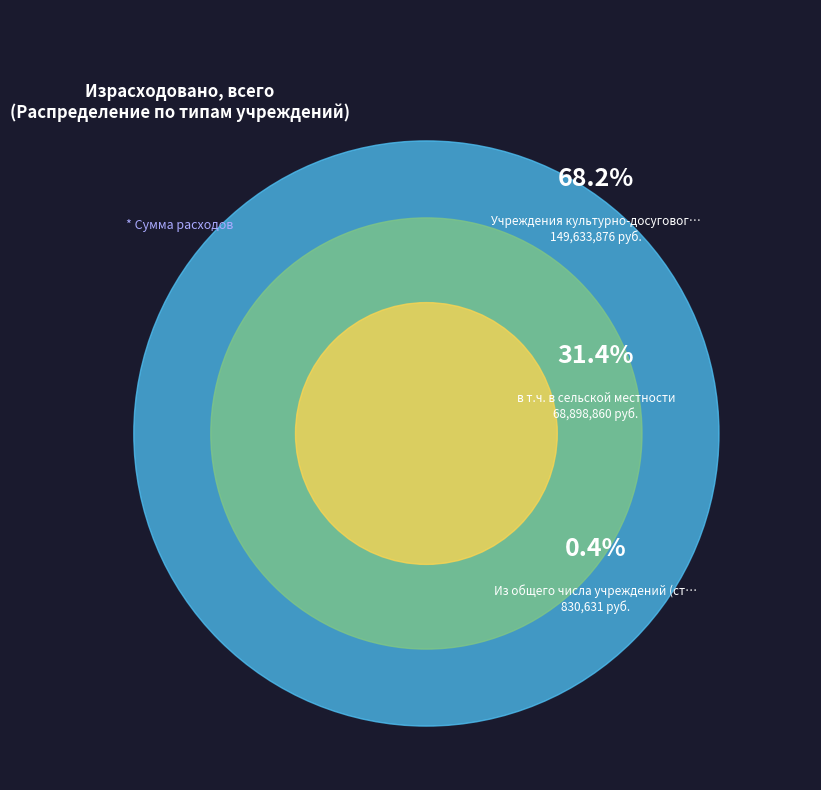

What is the change in value from Учреждения культурно-досугового типа to в т.ч. в сельской местности?

-80735015.6